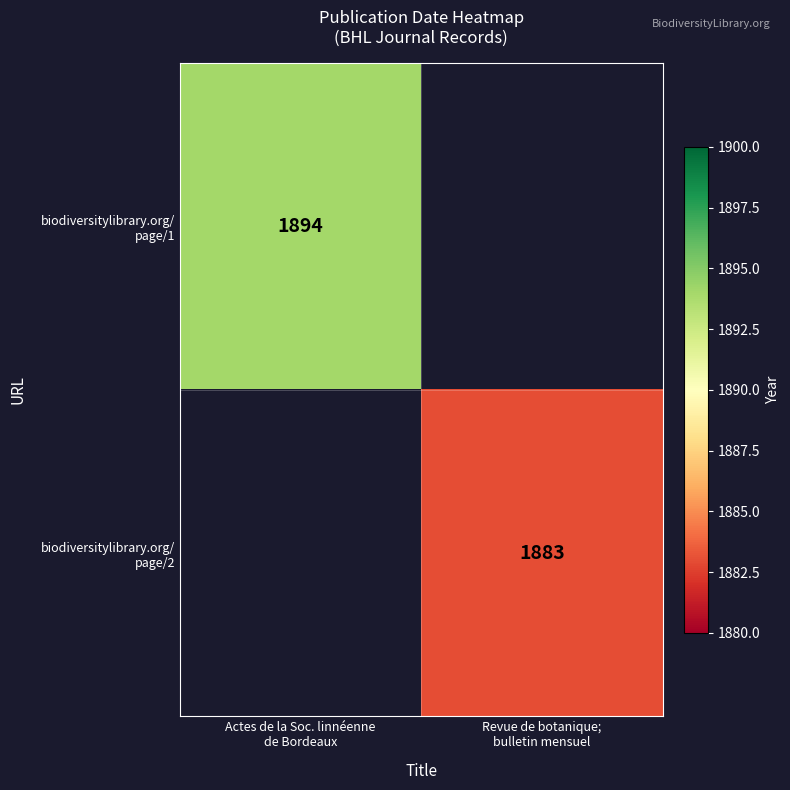

What is the sum of all biodiversitylibrary.org/ page/1 values?

1894